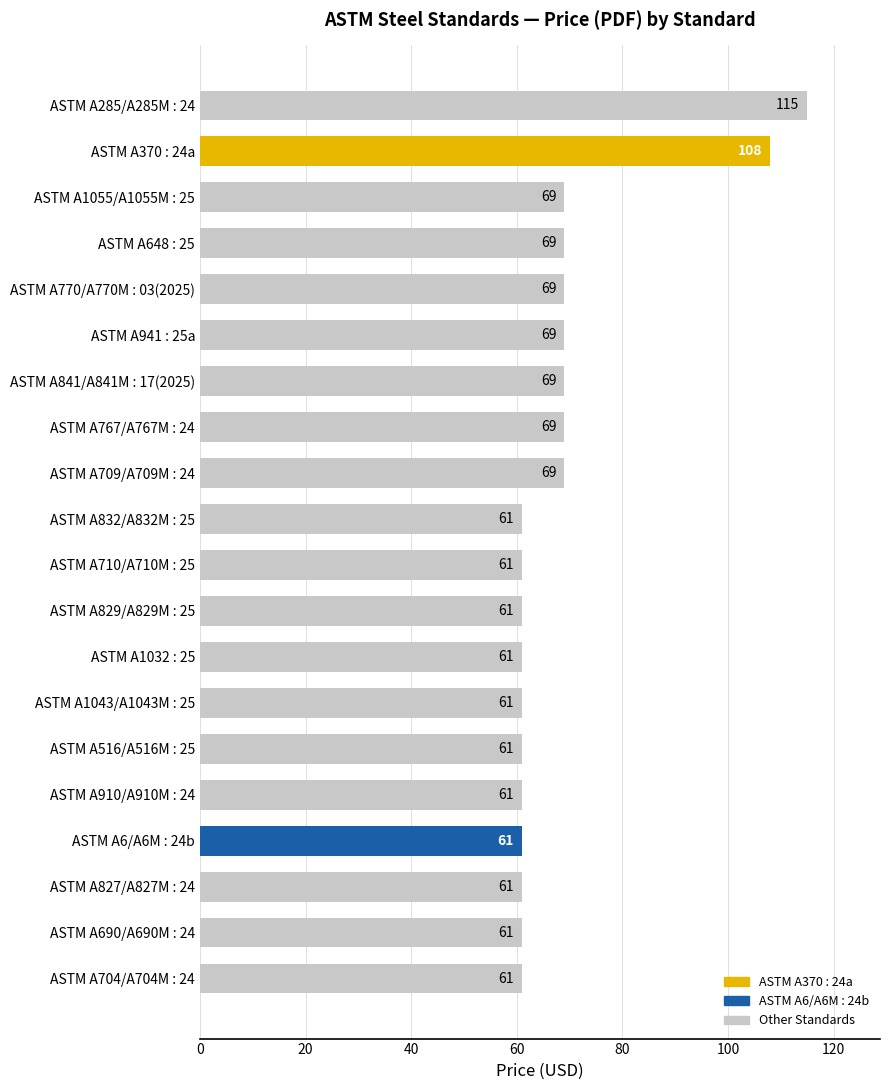

What is the difference between the maximum and minimum values?

54